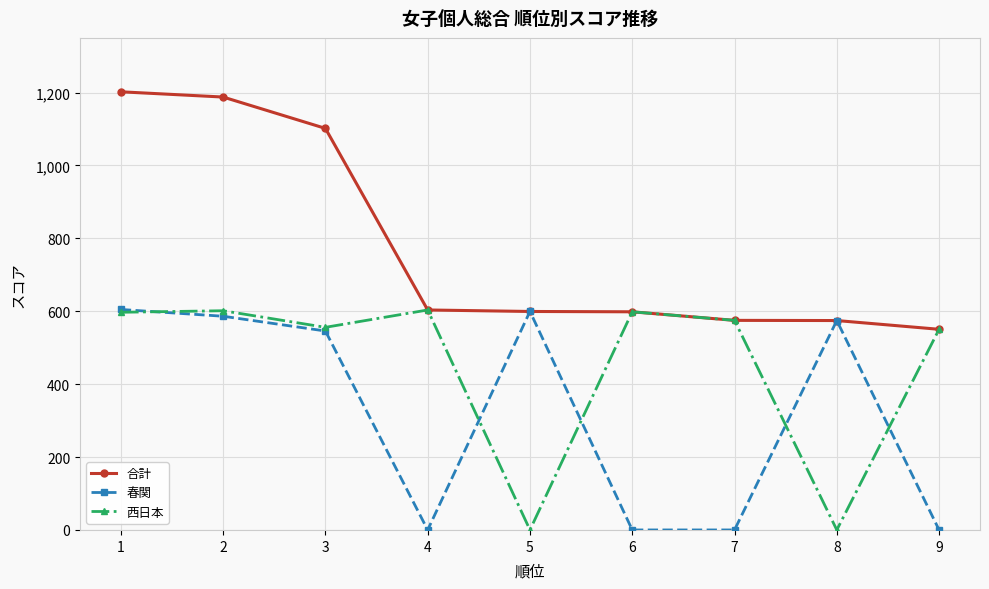

Does the chart have visible grid lines?

Yes